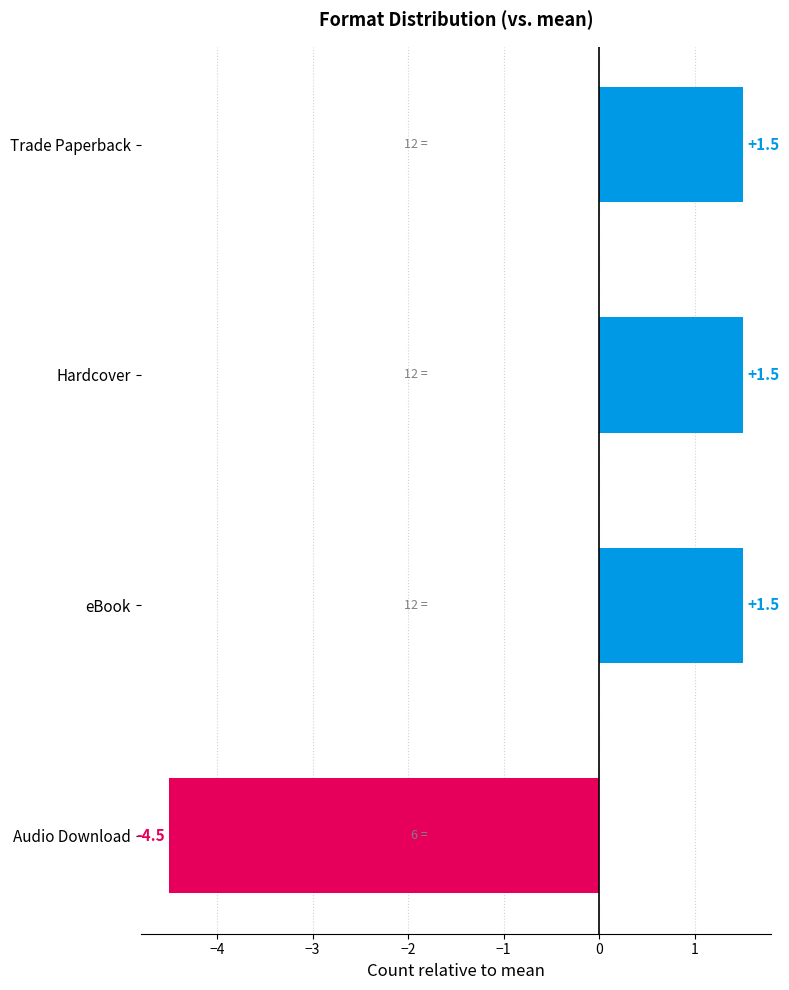

What is the minimum value shown in the chart?

-4.5